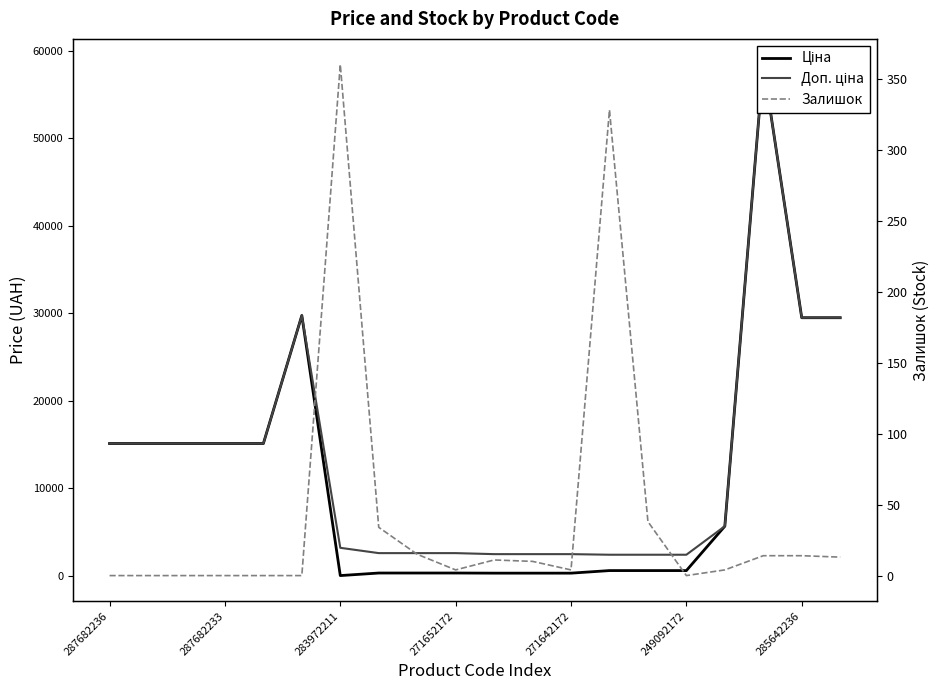

The value of Доп. ціна at 13 is 4005.6. True or false?

False